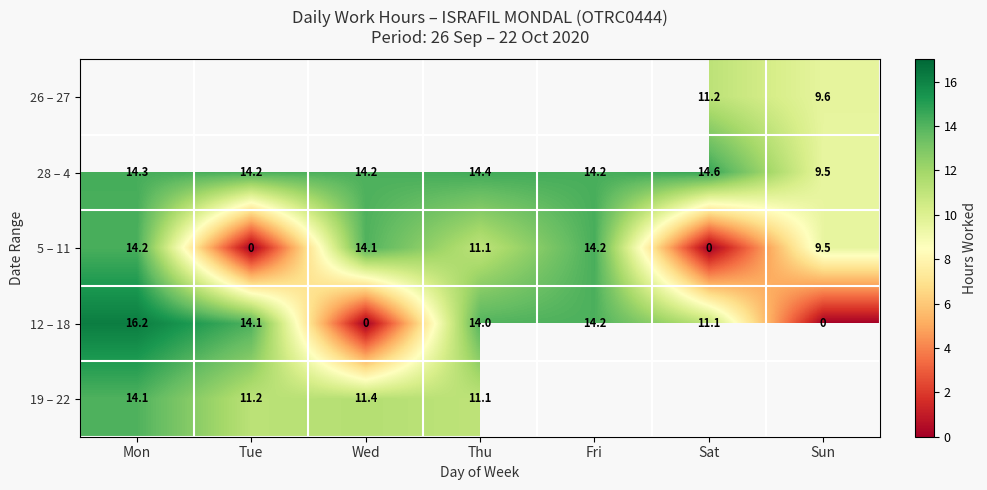

Is the value of 12 – 18 at Sun greater than the value of 5 – 11 at Sun?

No